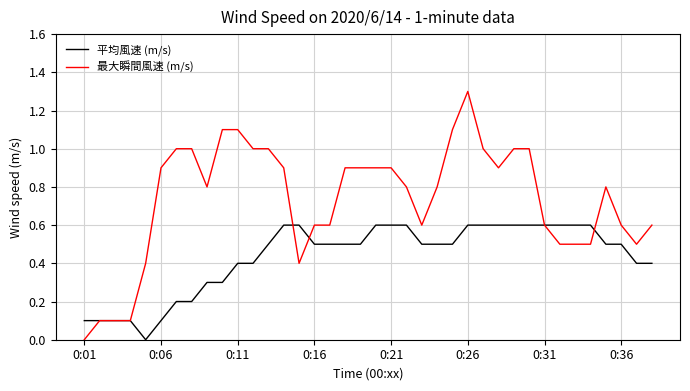

Which series has the largest range (max minus min)?

最大瞬間風速 (m/s)